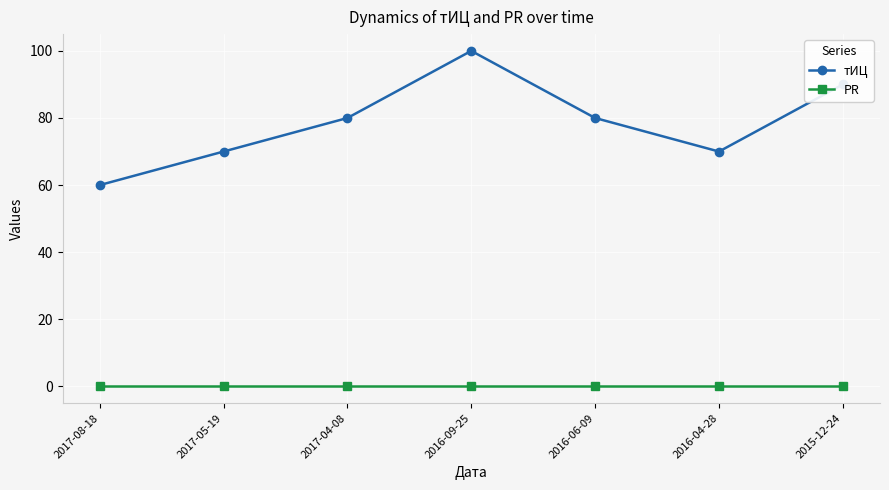

What is the difference between the highest and lowest values at 2016-06-09?

80